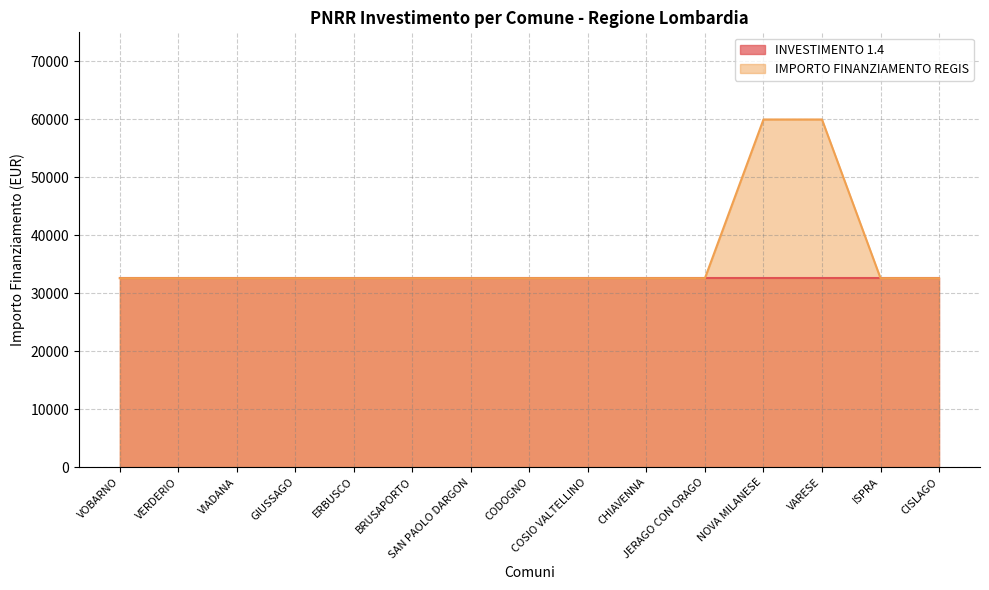

What is the greatest value displayed?

59966